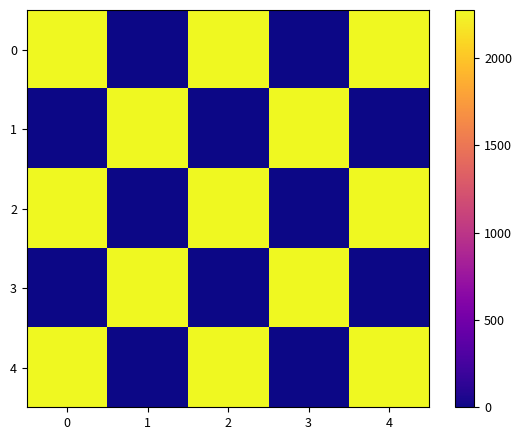

Reading left to right, transcribe all the data shown in this chart.

0: 0=2276	1=0	2=2276	3=0	4=2276
1: 0=0	1=2276	2=0	3=2276	4=0
2: 0=2276	1=0	2=2276	3=0	4=2276
3: 0=0	1=2276	2=0	3=2276	4=0
4: 0=2276	1=0	2=2276	3=0	4=2276